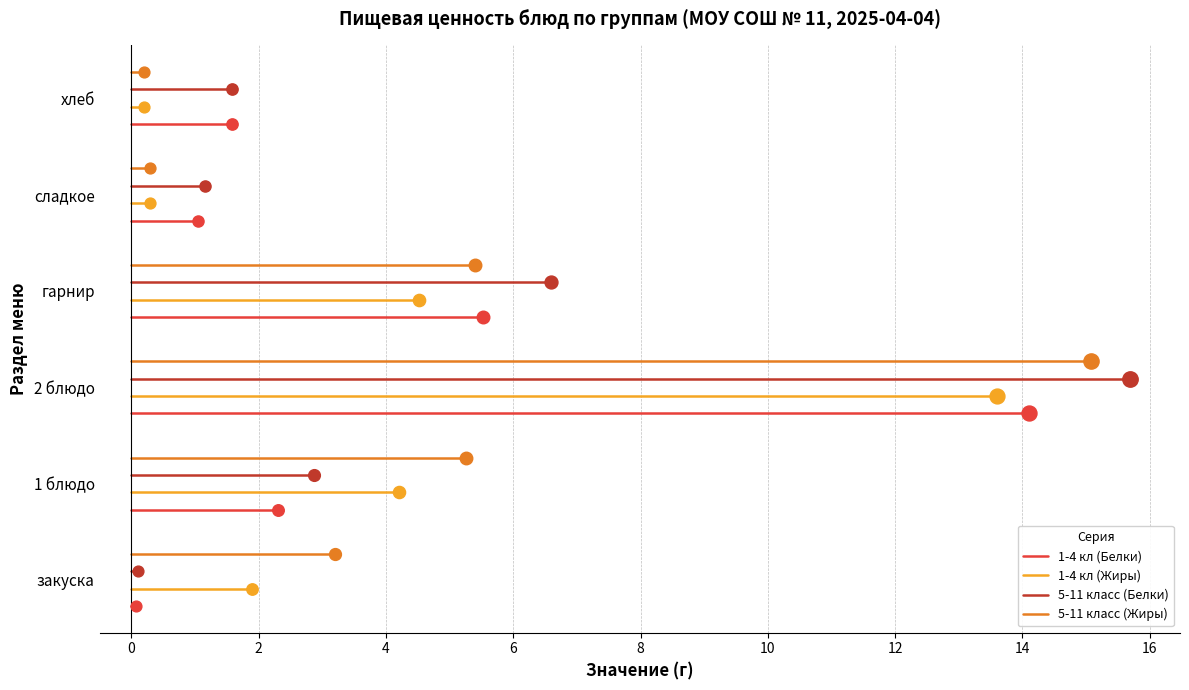

Which series reaches the maximum Y coordinate?

5-11 класс (Жиры)